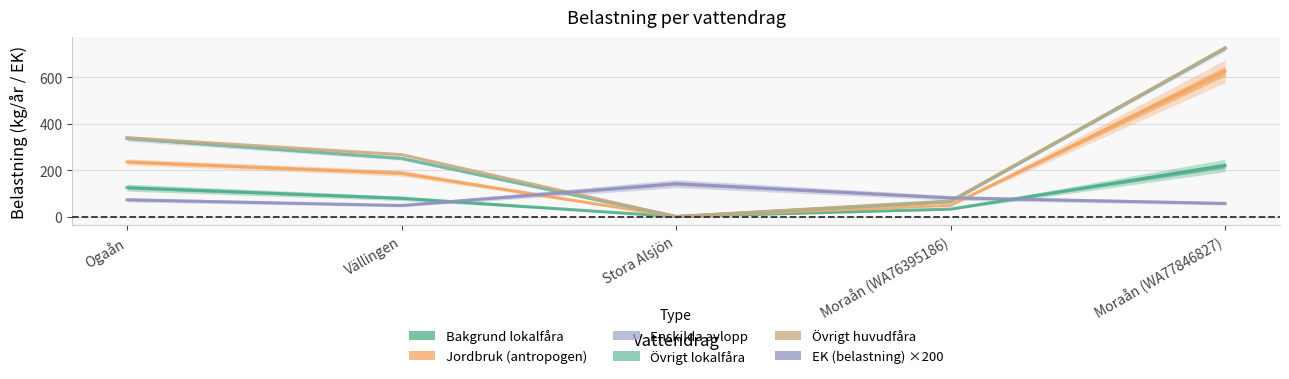

Which series has the largest total across all categories?

Övrigt huvudfåra